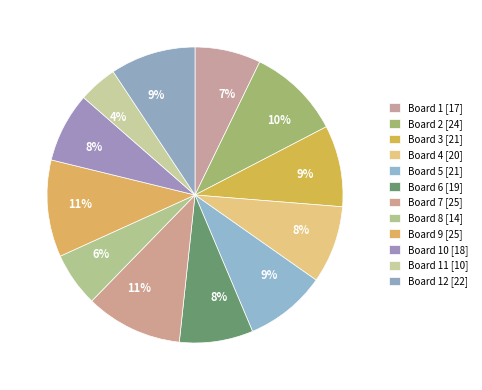

How many segments does this pie chart have?

12